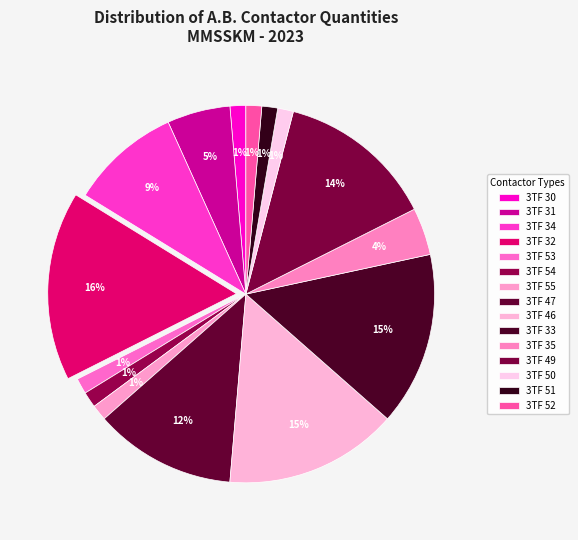

What is the largest slice in the pie chart?

3TF 32